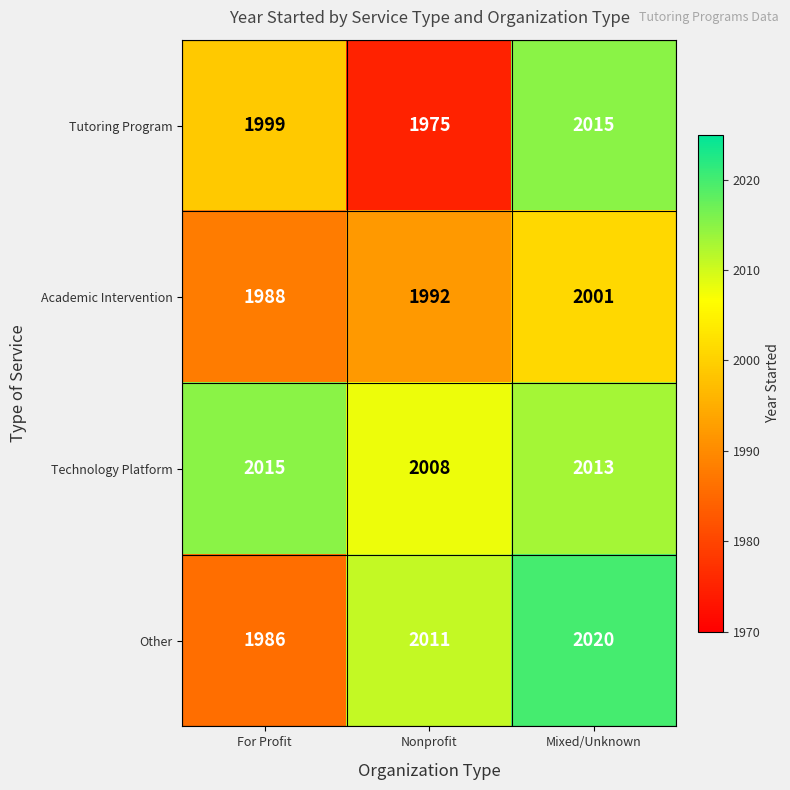

Is it true that Tutoring Program equals 2984 at For Profit?

False